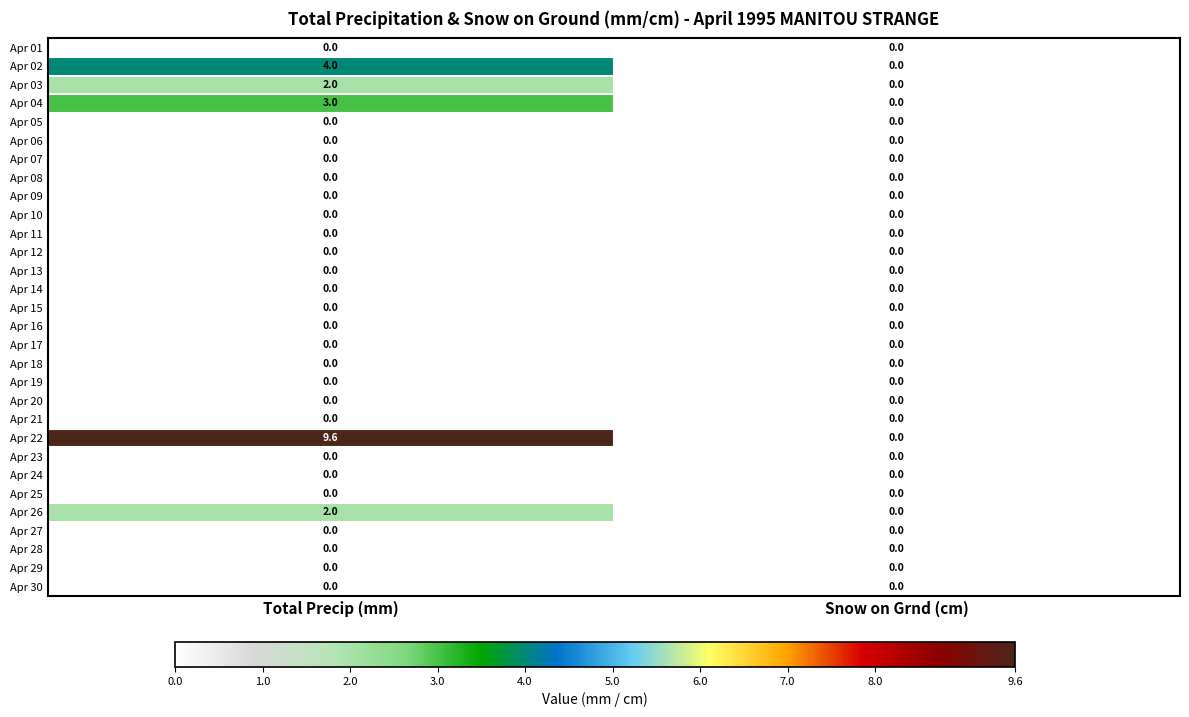

True or false: Apr 23 has a value of 0.0 at Total Precip (mm).

True